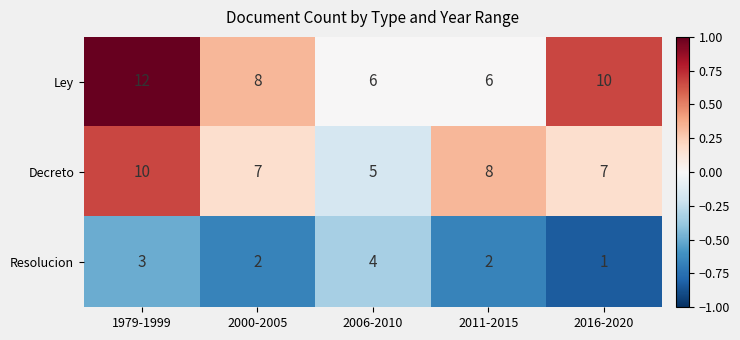

Between 2011-2015 and 2016-2020, which series saw the biggest shift?

Ley